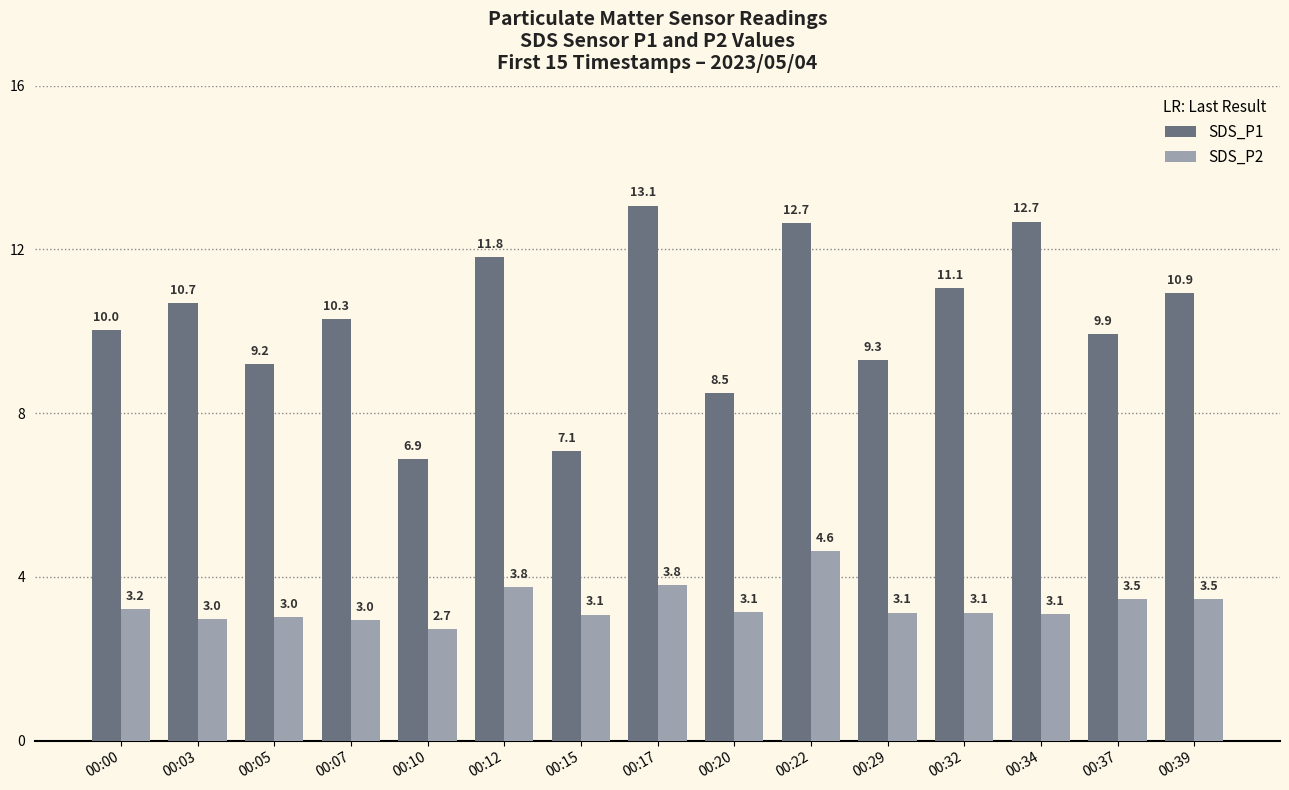

Is the value of SDS_P2 at 00:00 greater than the value of SDS_P1 at 00:20?

No